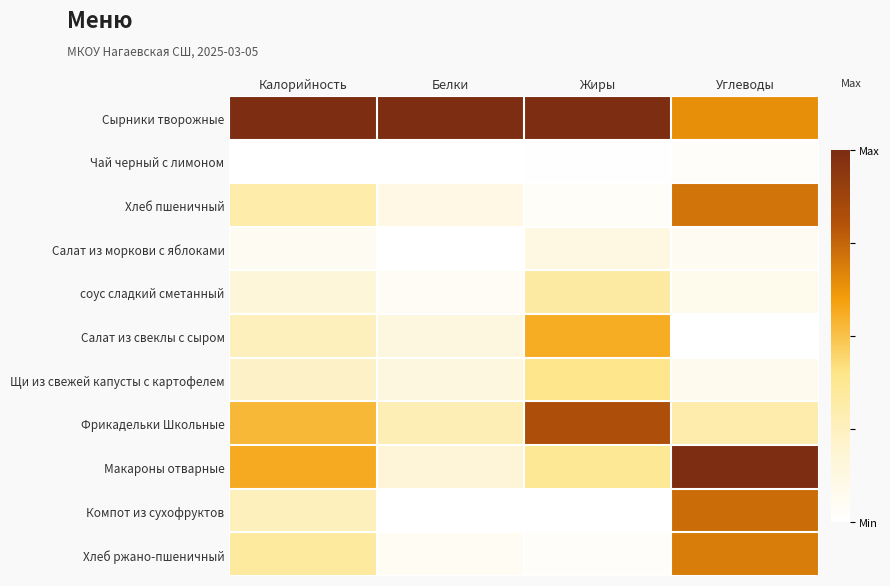

At which category does the chart reach its minimum across all series?

Калорийность